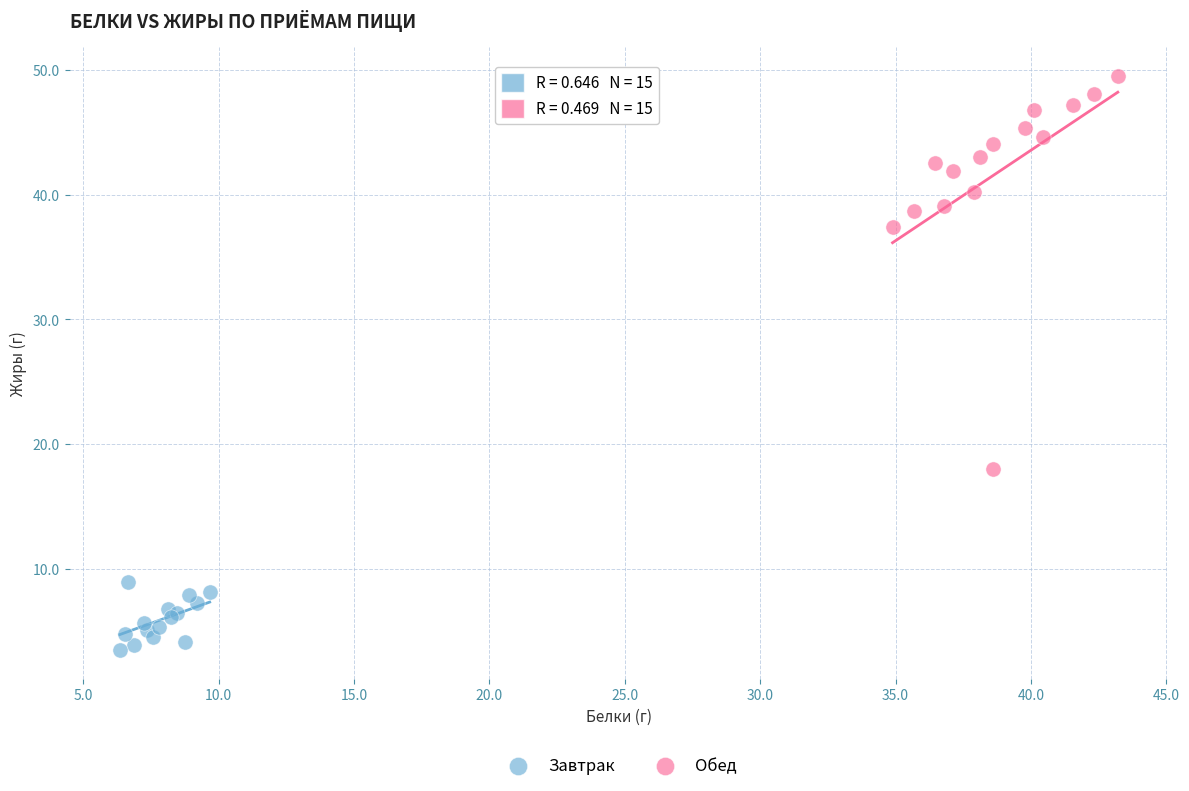

Which series has the largest Y range (max minus min)?

Обед